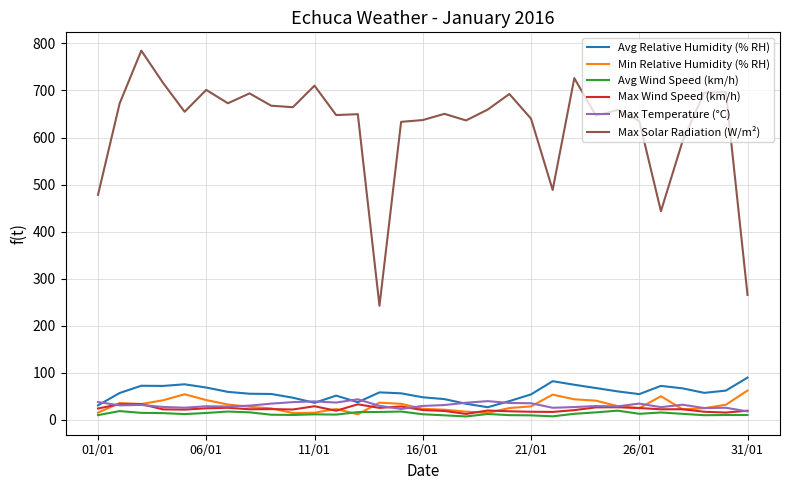

Which series has the largest total across all categories?

Max Solar Radiation (W/m²)